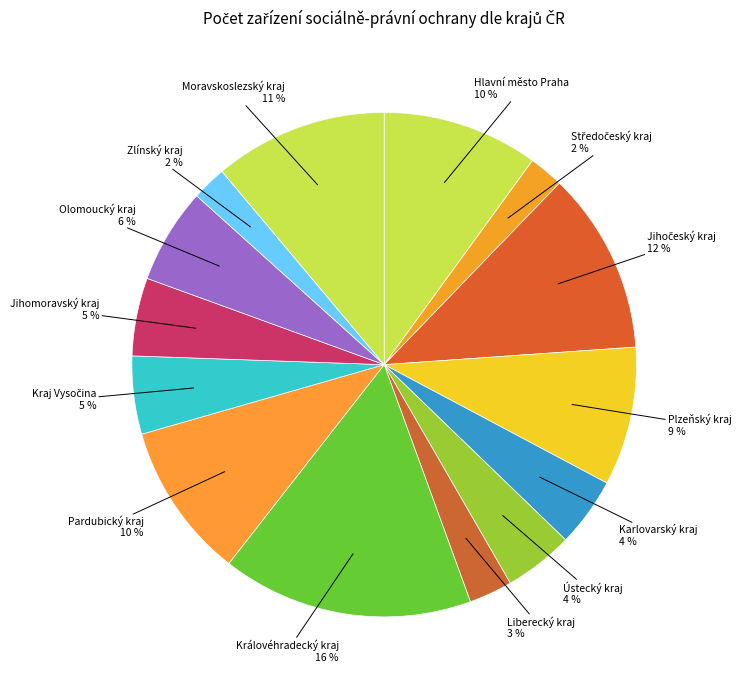

How many segments does this pie chart have?

14